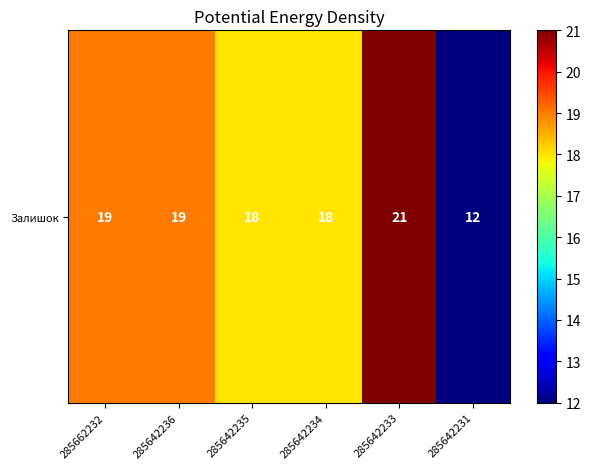

What is the average value?

18